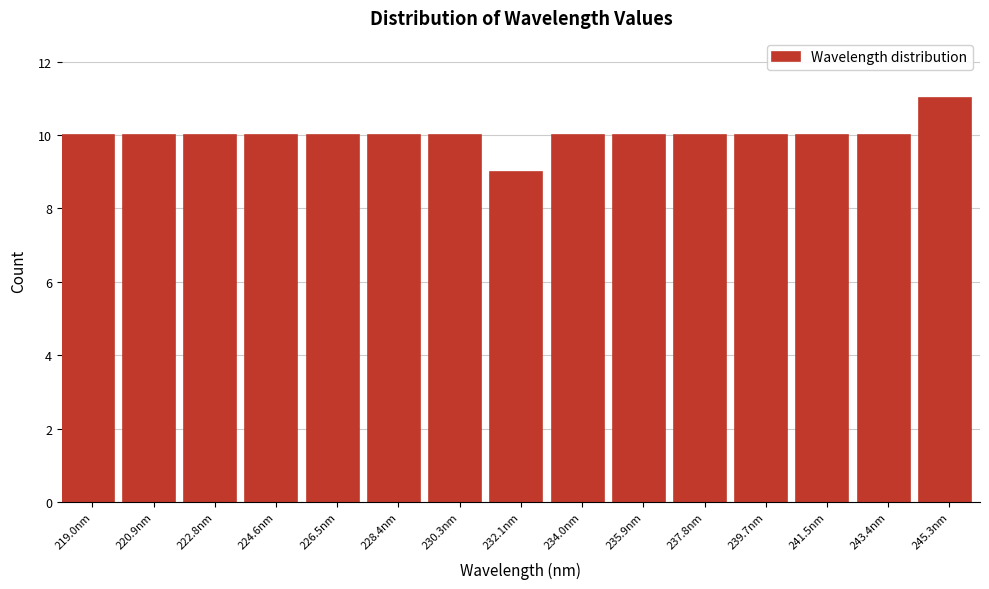

Reading left to right, list every bar in this chart as the range it spans on the x-axis followed by its height. Neither the bar edges nor the heights are printed on the chart, so give them approximately, as read against the axes.

218.0 to 220.0: 10
220.0 to 221.8: 10
221.8 to 223.6: 10
223.6 to 225.6: 10
225.6 to 227.4: 10
227.4 to 229.4: 10
229.4 to 231.2: 10
231.2 to 233.0: 9
233.0 to 235.0: 10
235.0 to 236.8: 10
236.8 to 238.8: 10
238.8 to 240.6: 10
240.6 to 242.4: 10
242.4 to 244.4: 10
244.4 to 246.2: 11